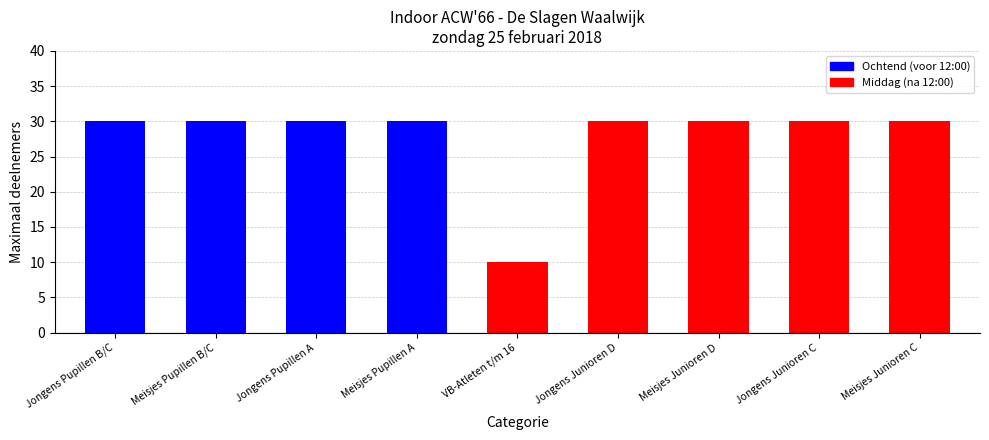

What is the minimum value shown in the chart?

10